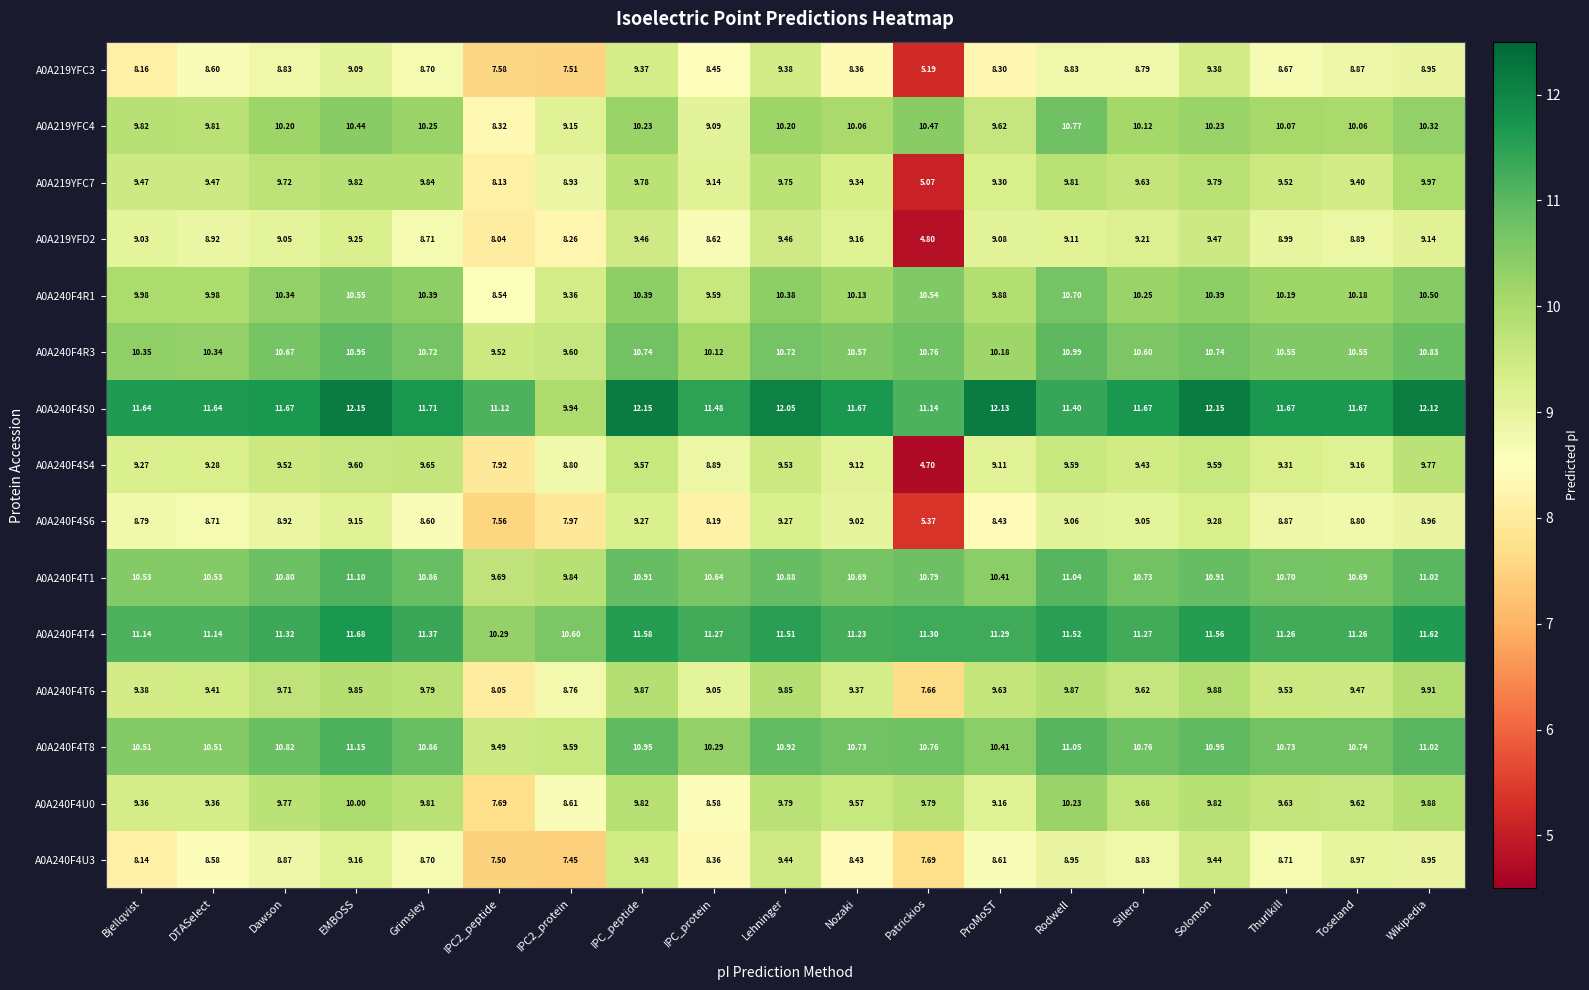

At which label does A0A240F4T1 reach its peak?

EMBOSS